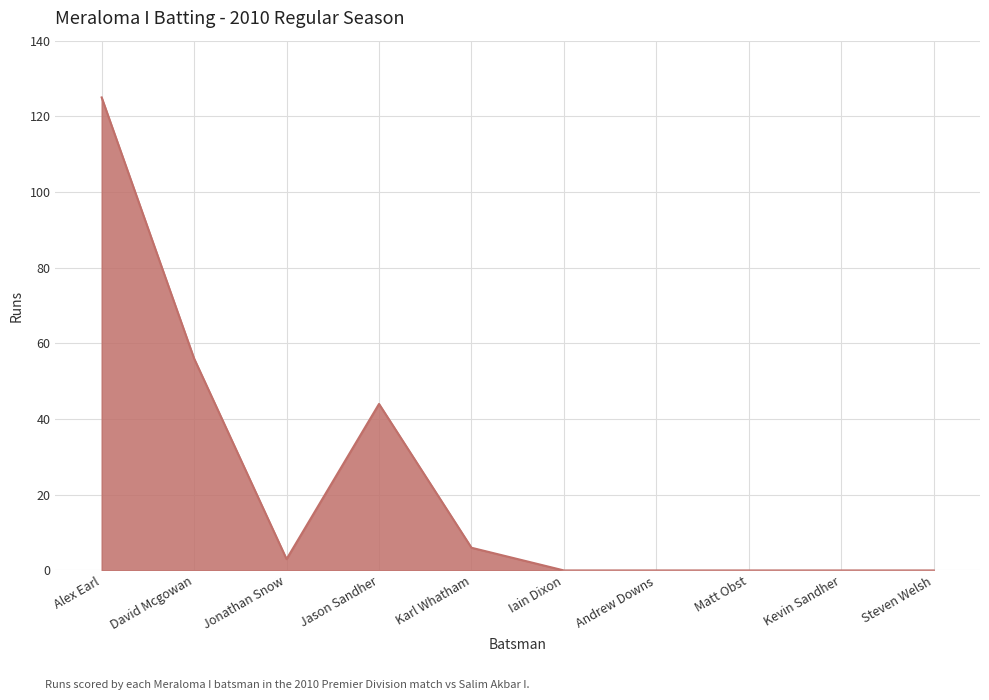

True or false: the data shows 125 at Alex Earl.

True